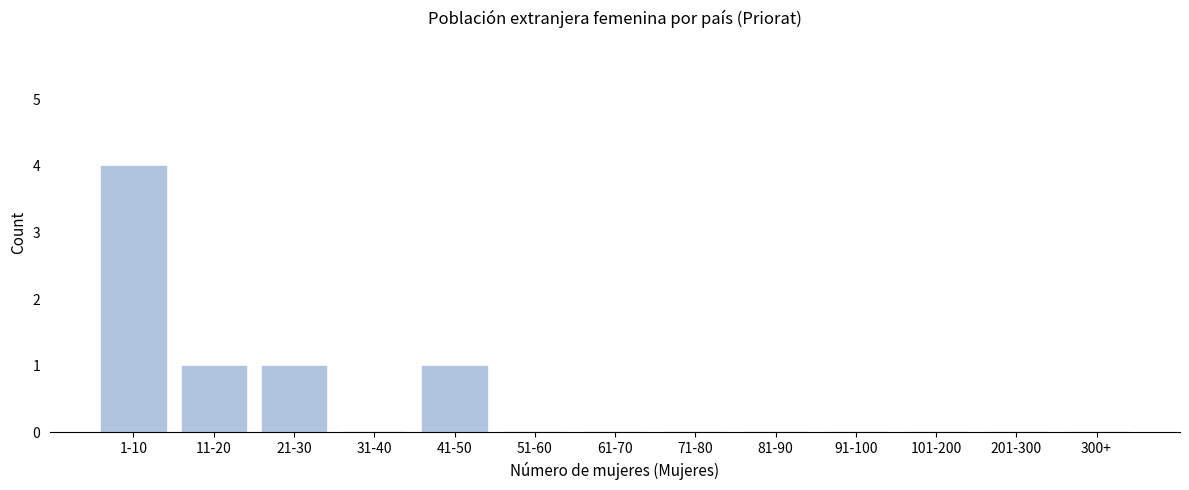

Reading left to right, what are all the values shown in this chart?

1-10=4	11-20=1	21-30=1	31-40=0	41-50=1	51-60=0	61-70=0	71-80=0	81-90=0	91-100=0	101-200=0	201-300=0	300+=0